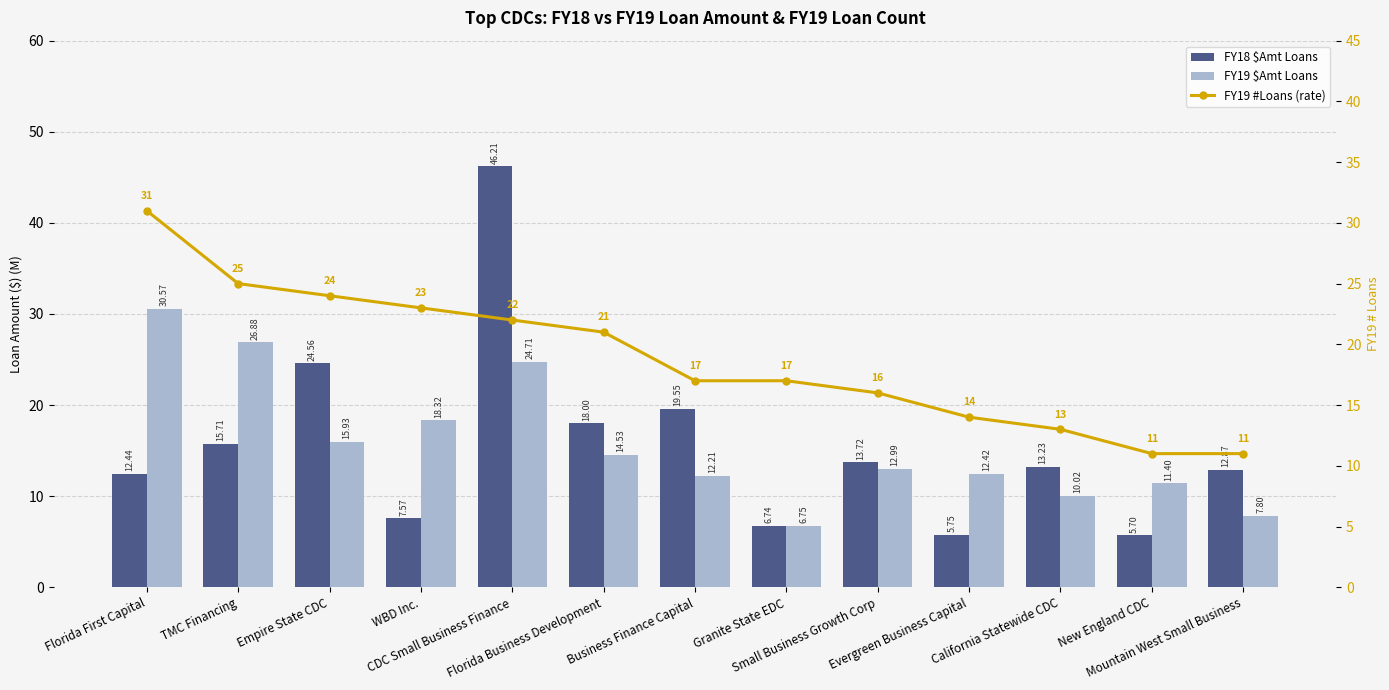

What is the total value across all series at WBD Inc.?

48.9